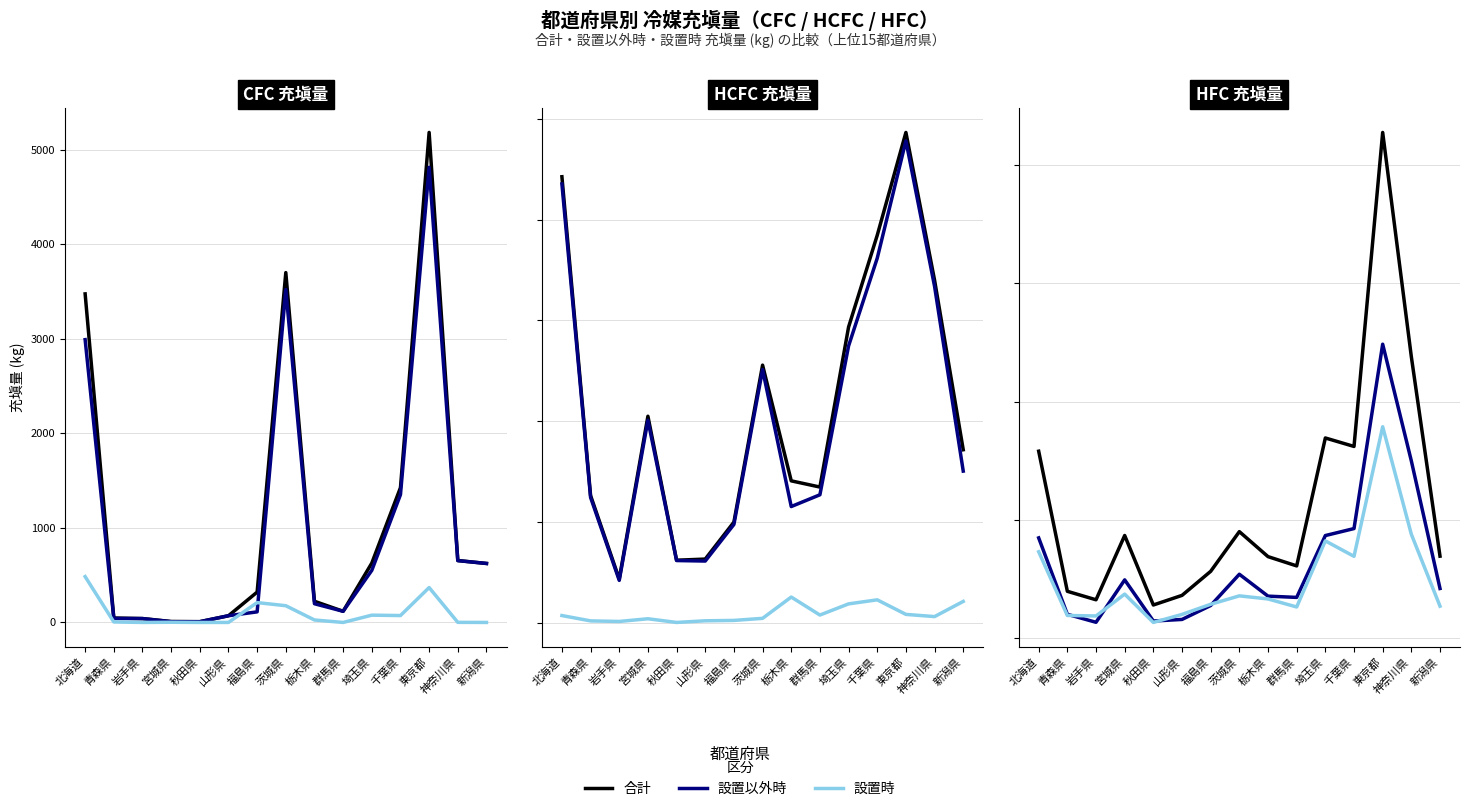

True or false: 設置時 and 設置以外時 cross at least once.

True